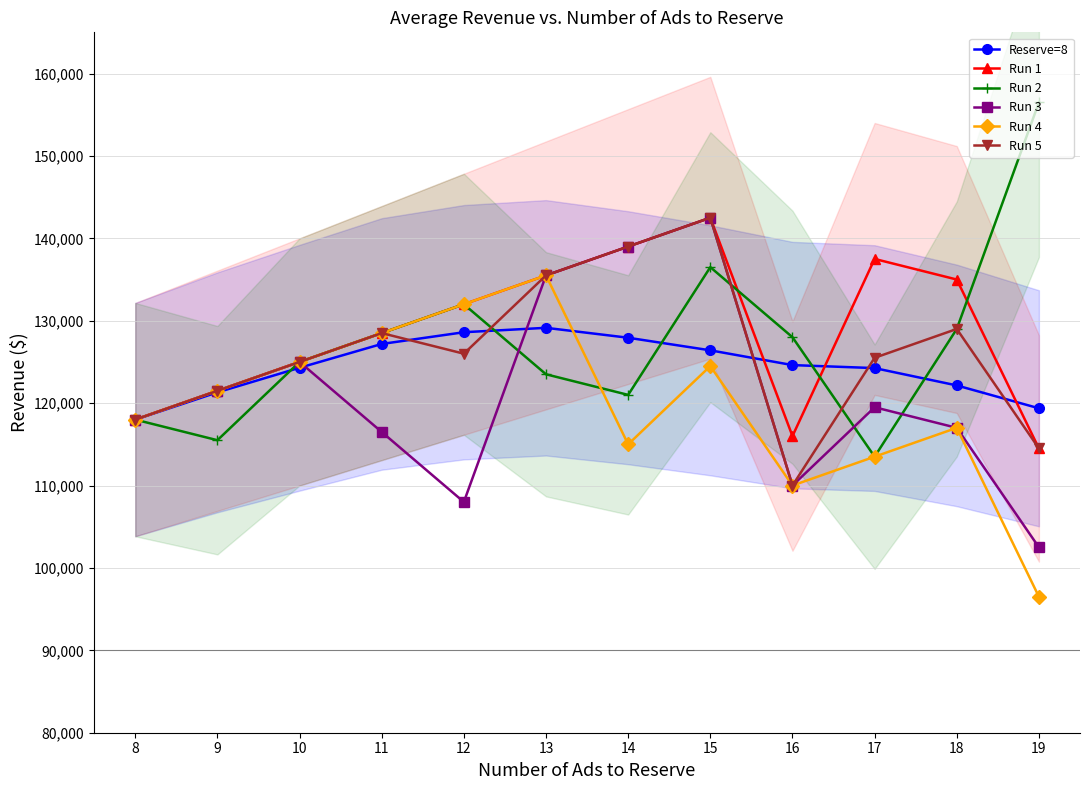

How many lines are shown in the chart?

6